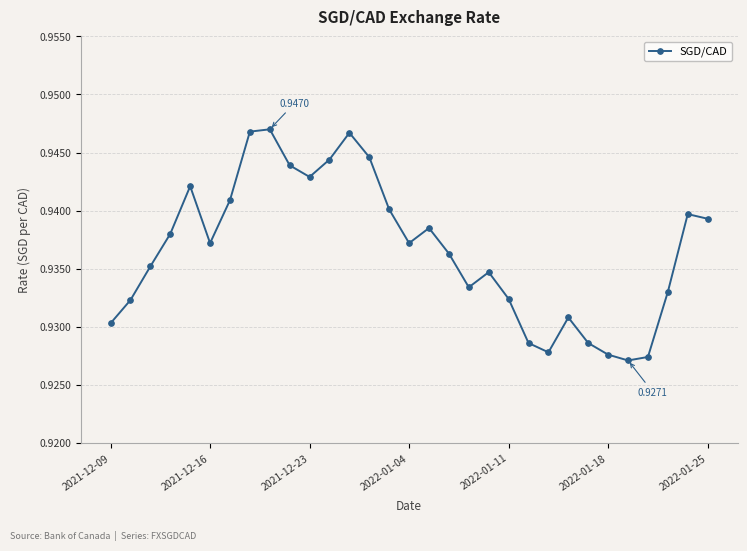

What is the sum of all values?

29.0